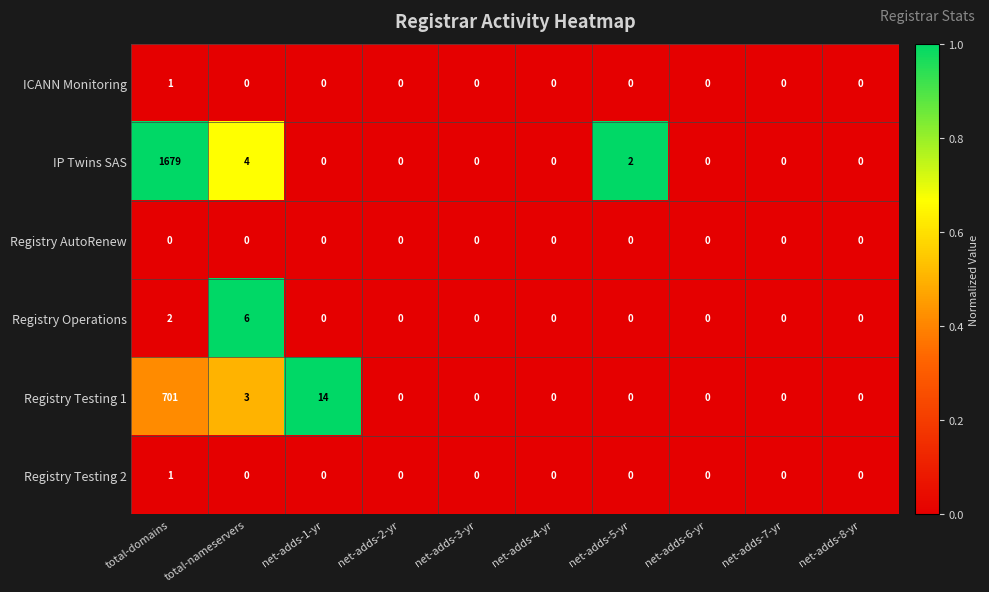

The Registry Operations series shows 9 at total-nameservers. True or false?

False